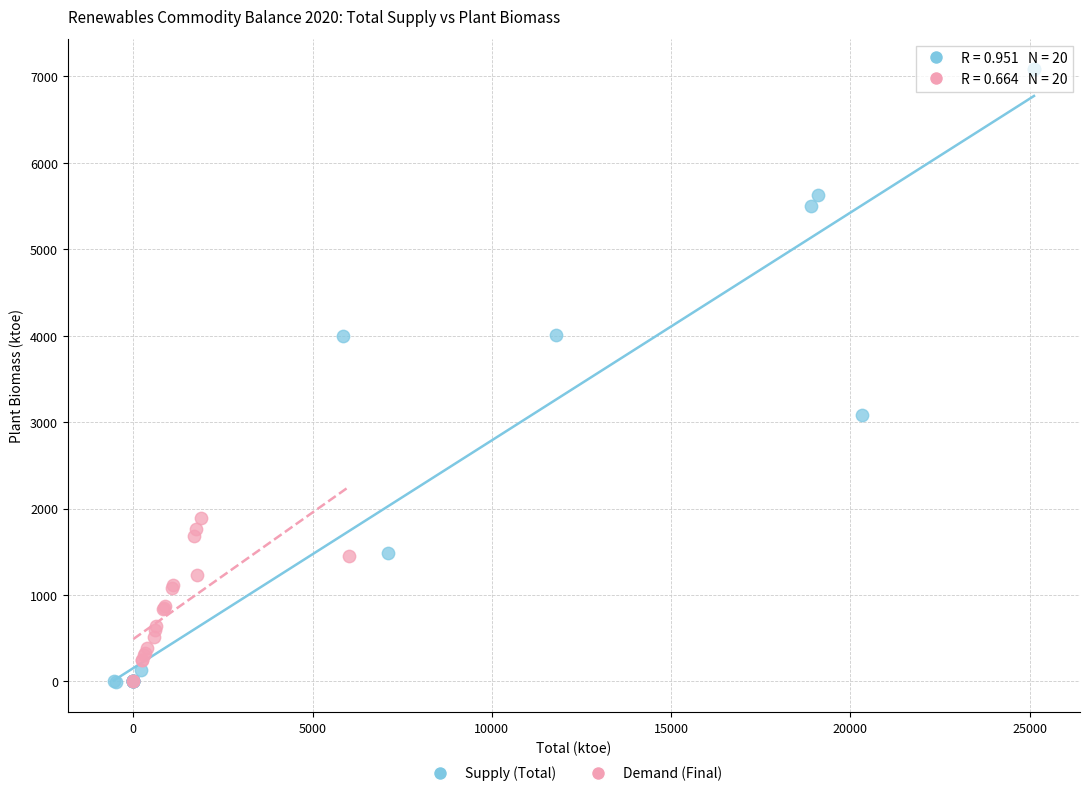

Which series reaches the maximum Y coordinate?

Supply (Total)